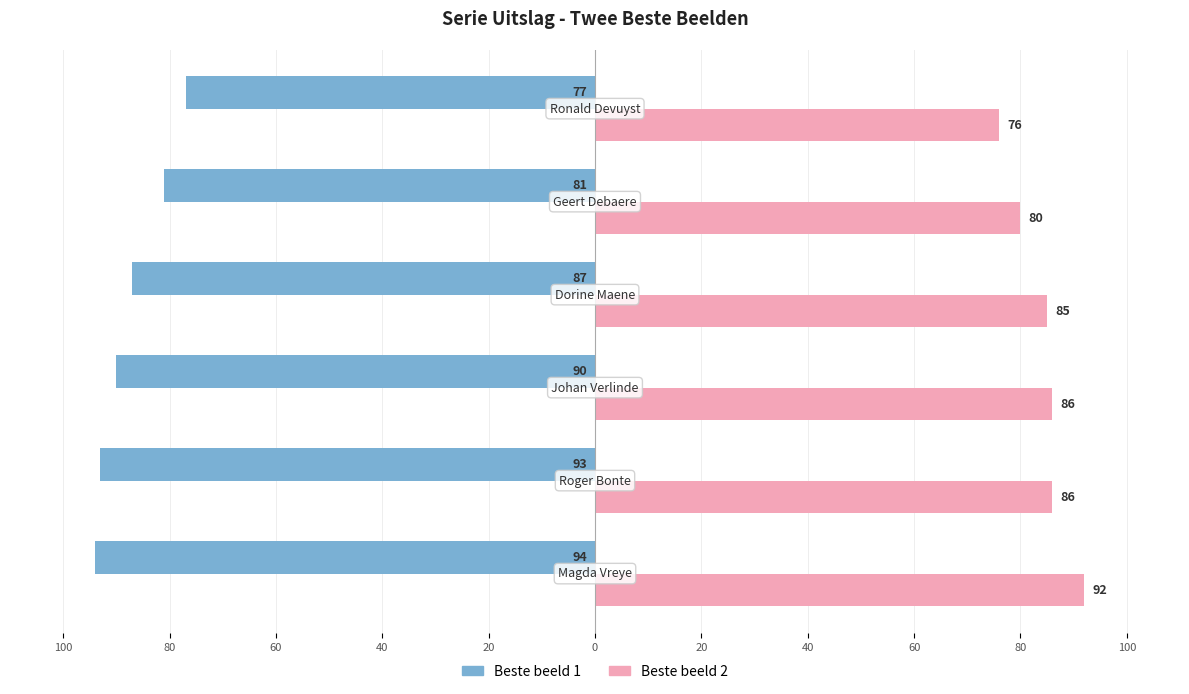

Reading left to right, list all the values displayed in this chart.

Beste beeld 1: -94	-93	-90	-87	-81	-77
Beste beeld 2: 92	86	86	85	80	76